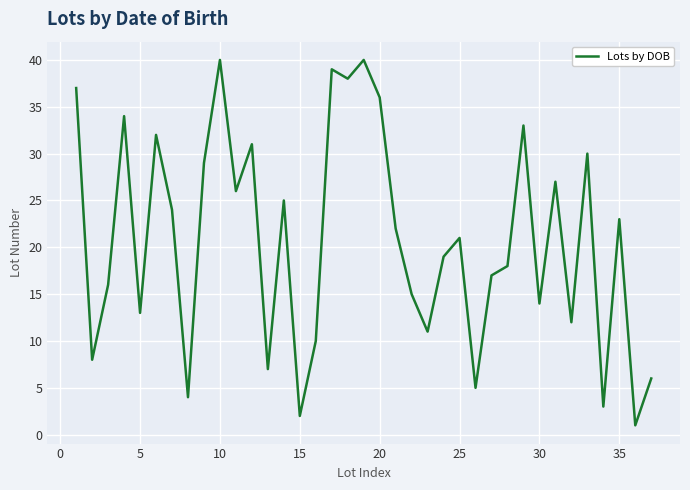

What is the maximum value shown in the chart?

40